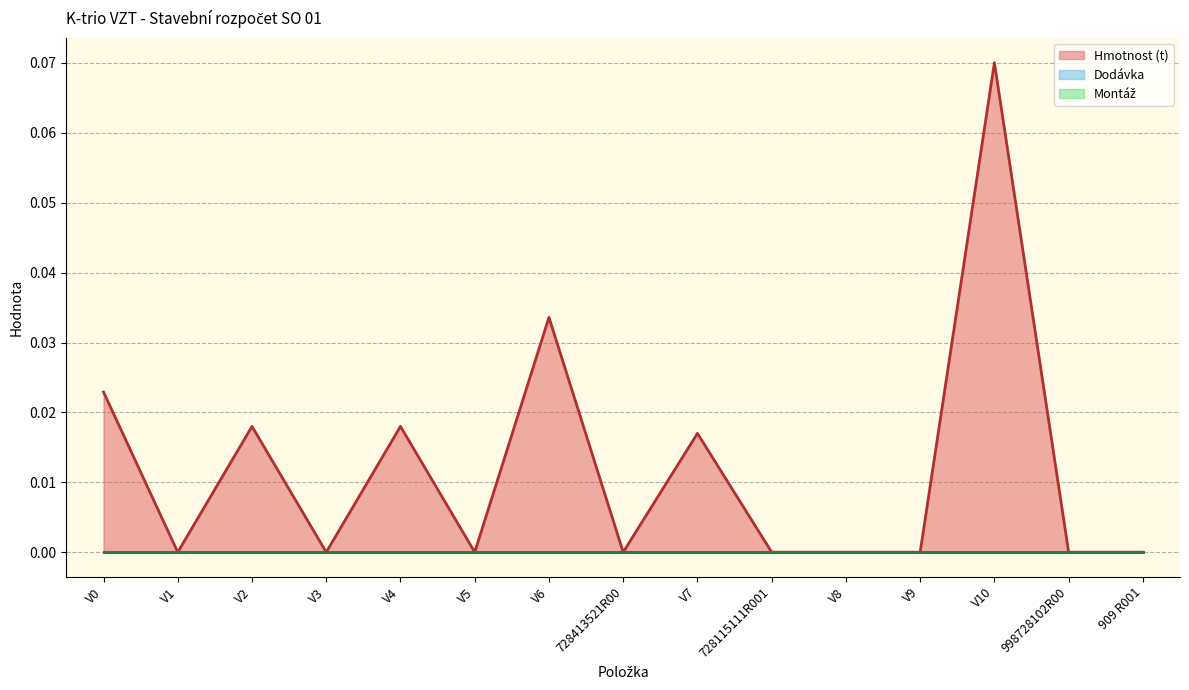

Is the value of Montáž at V3 greater than the value of Dodávka at V8?

No